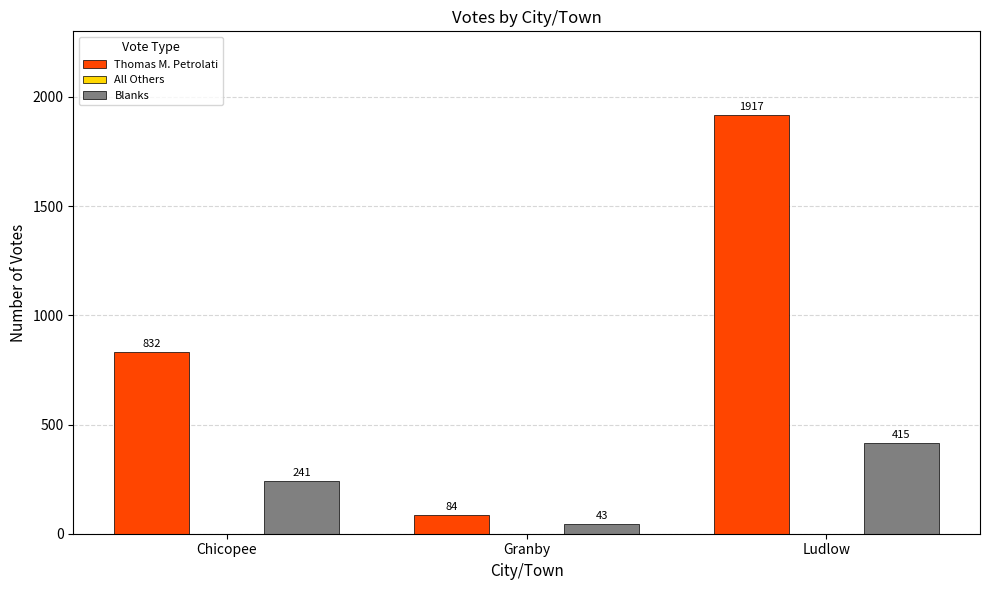

What is the difference between the maximum and minimum values in the Blanks series?

372